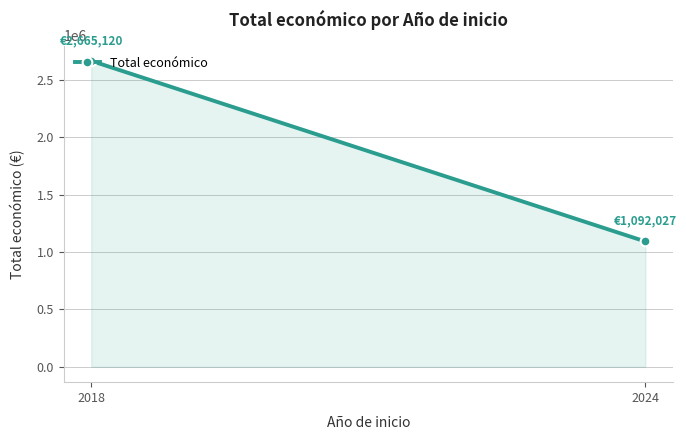

What is the minimum value shown in the chart?

1092027